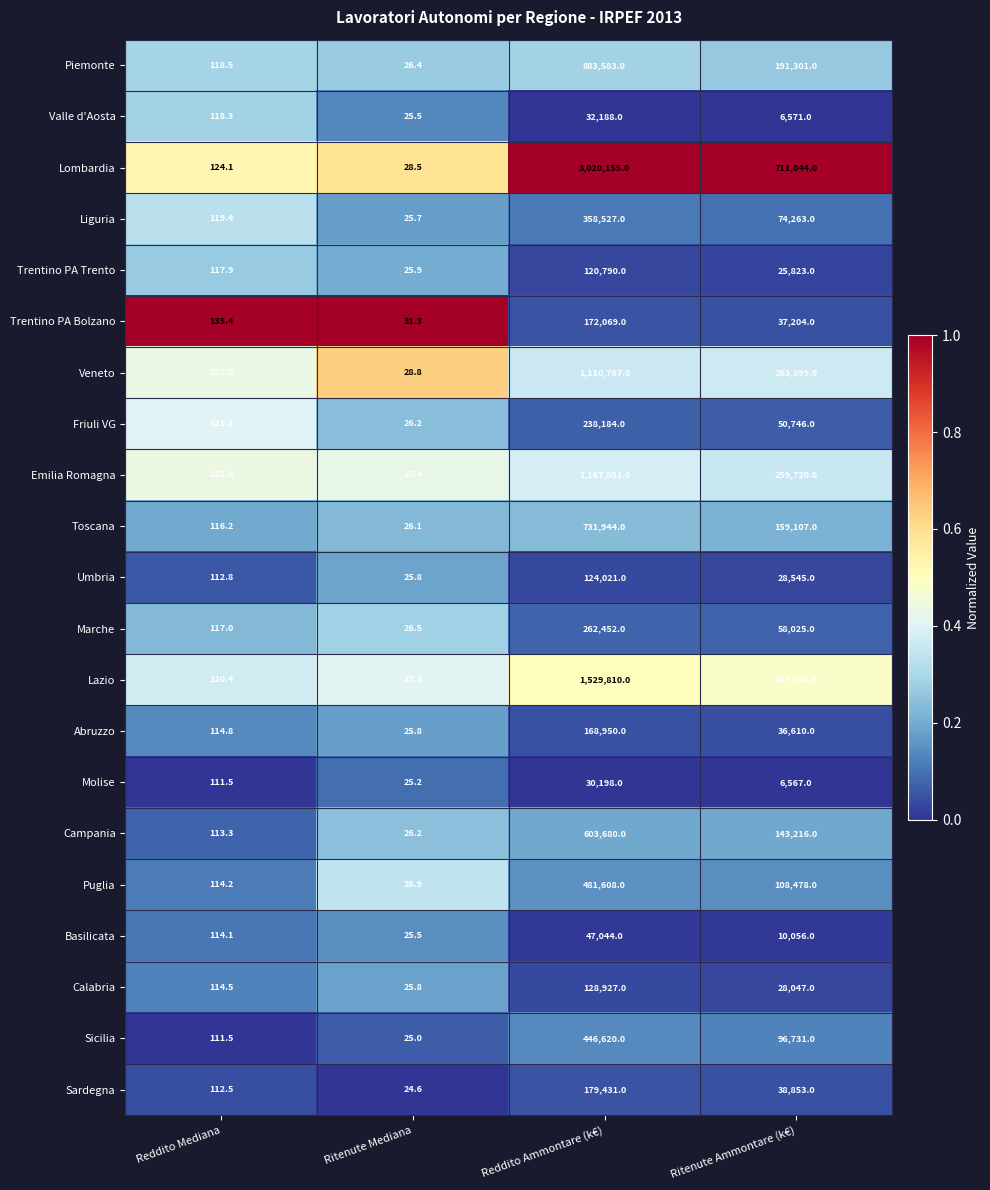

Is it true that Liguria equals 74263.0 at Ritenute Ammontare (k€)?

True